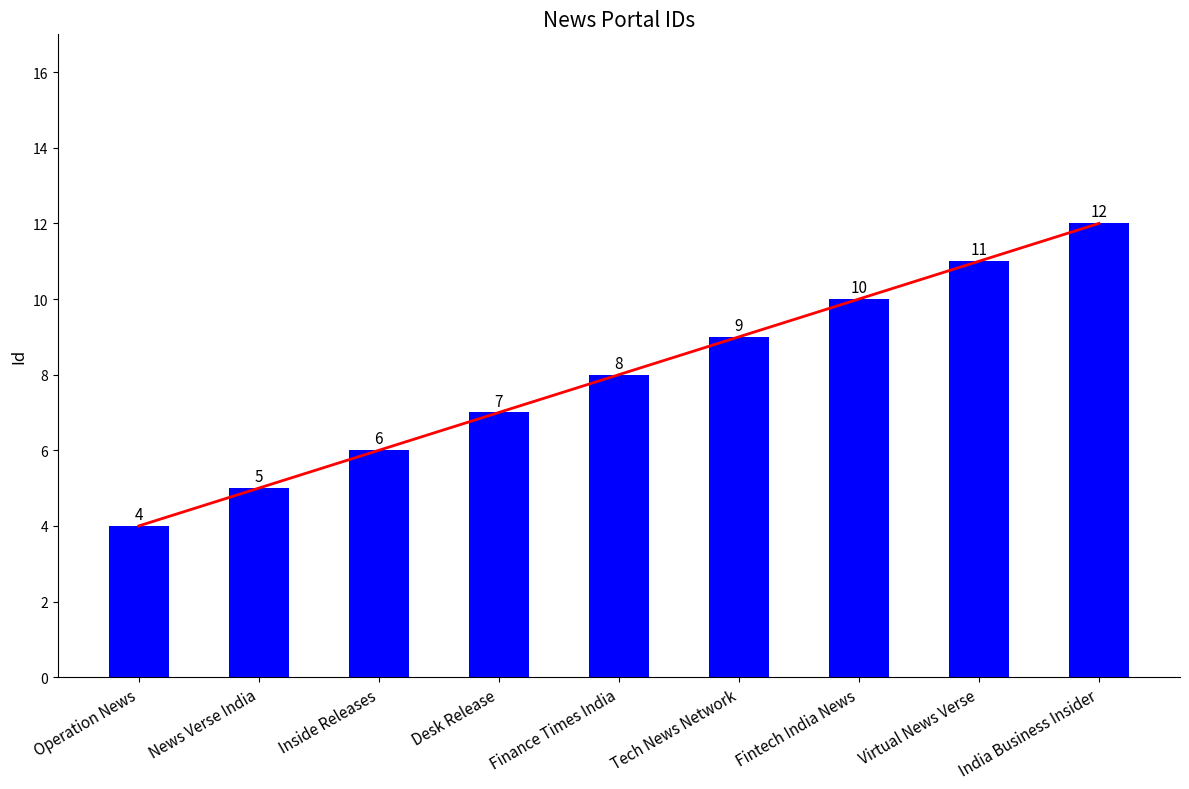

Reading right to left, what are all the values shown in this chart?

India Business Insider=12	Virtual News Verse=11	Fintech India News=10	Tech News Network=9	Finance Times India=8	Desk Release=7	Inside Releases=6	News Verse India=5	Operation News=4